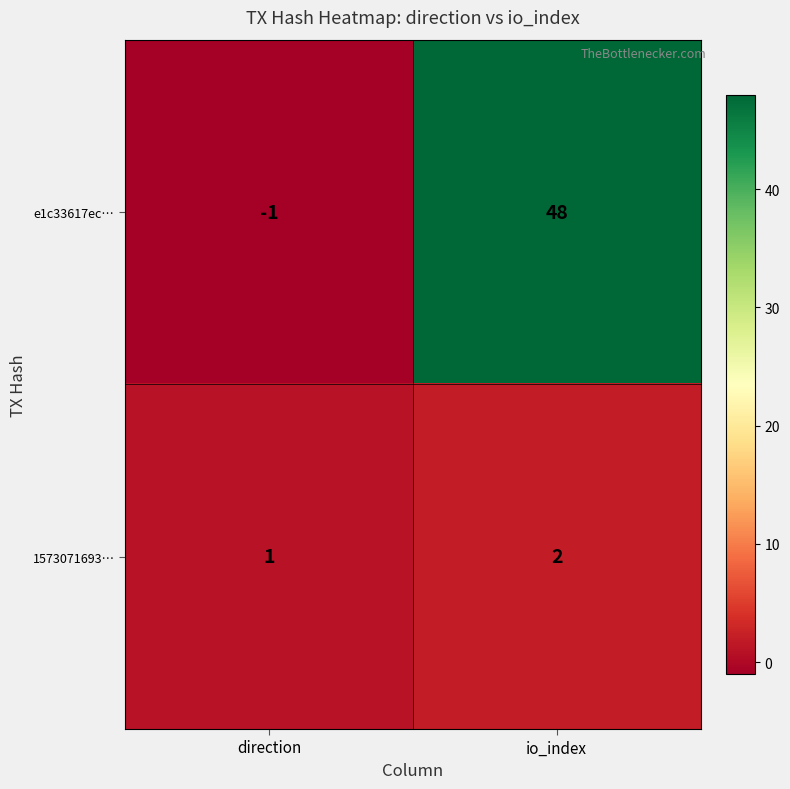

What is the sum of all e1c33617ec… values?

47